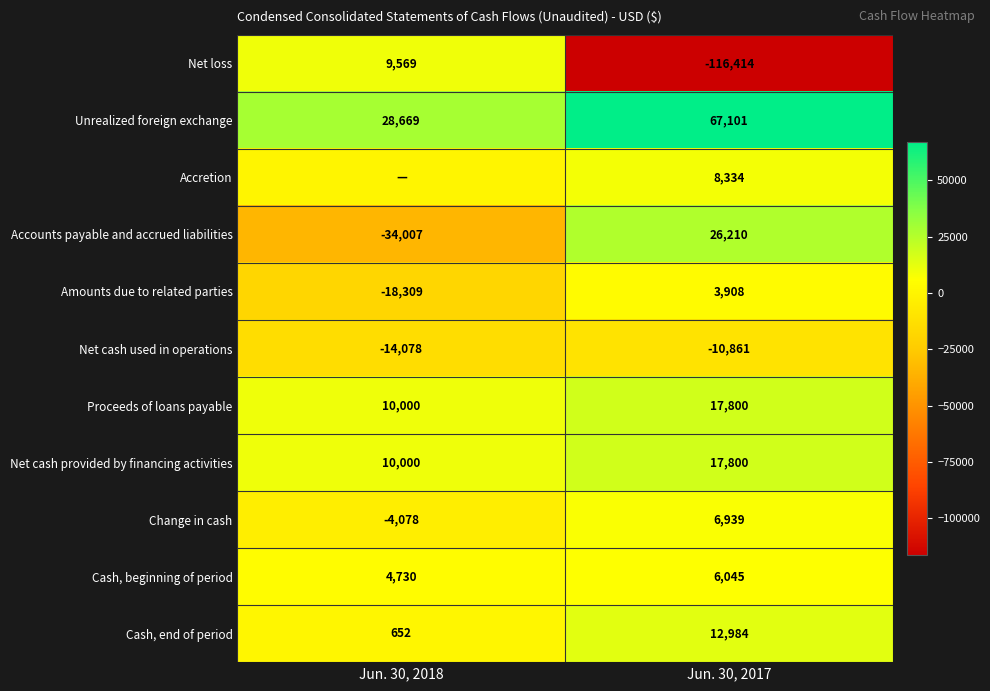

The value of Cash, end of period at Jun. 30, 2017 is 19567. True or false?

False